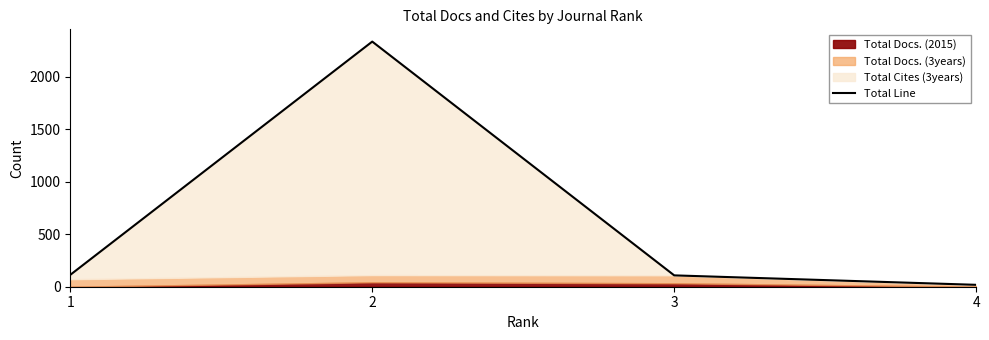

What value does the data have at 1, to the nearest 50?

100